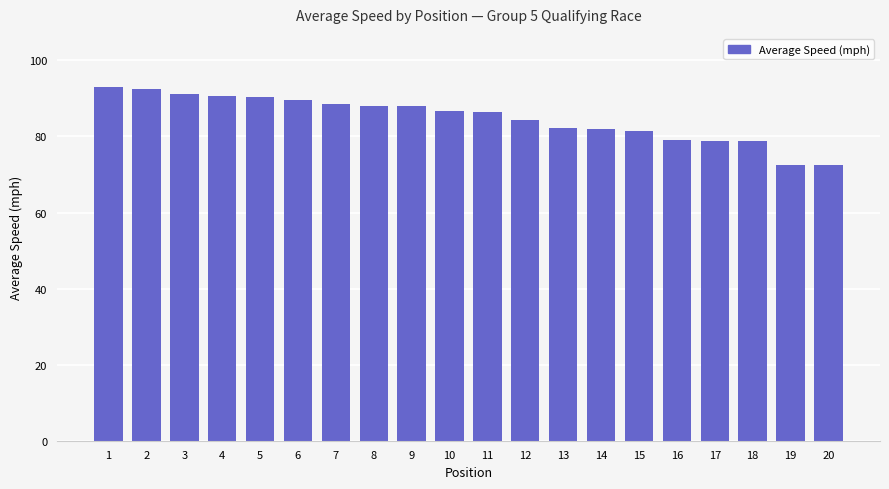

What is the maximum value shown in the chart?

93.0